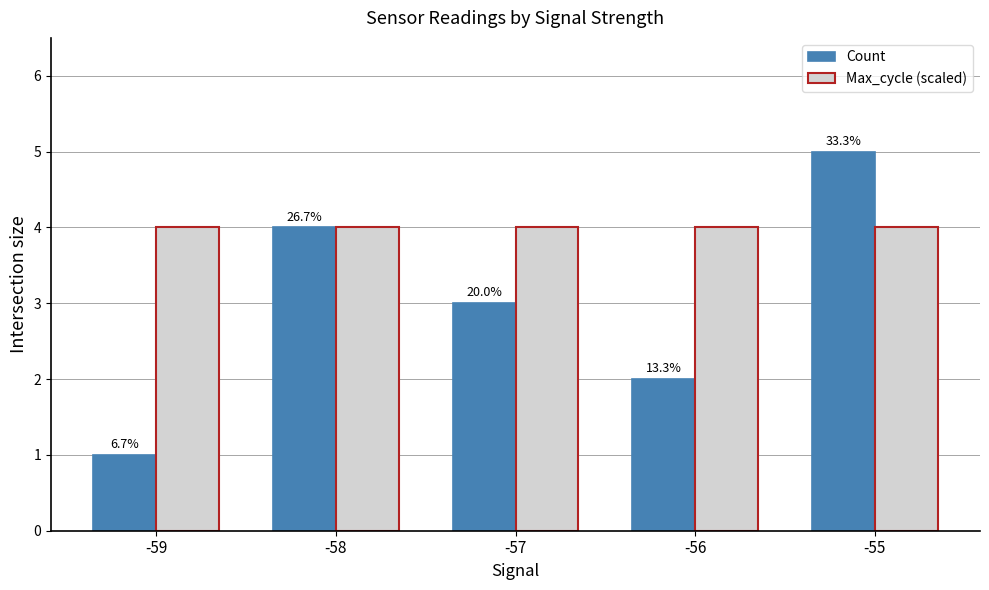

Between -57 and -59, which is larger?

-57